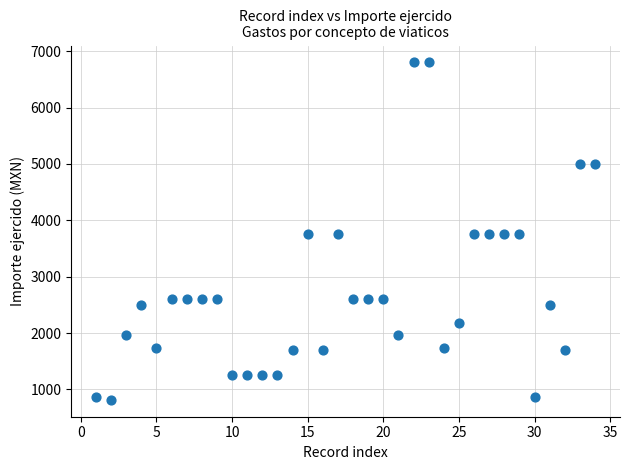

What is the range of Y values (max minus min)?

5985.0